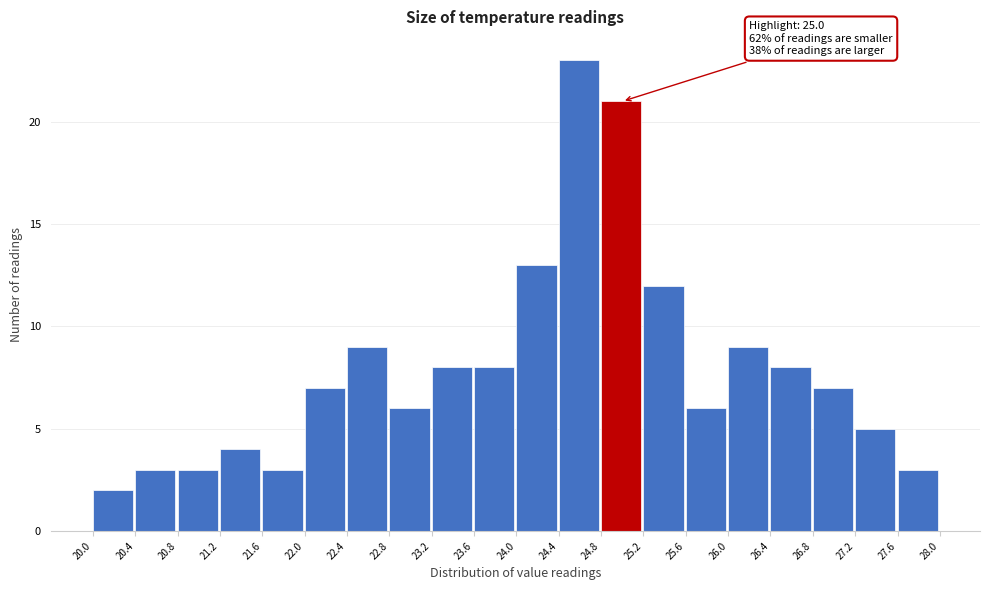

Over which range of the x-axis is the bar tallest?

24.4 to 24.8